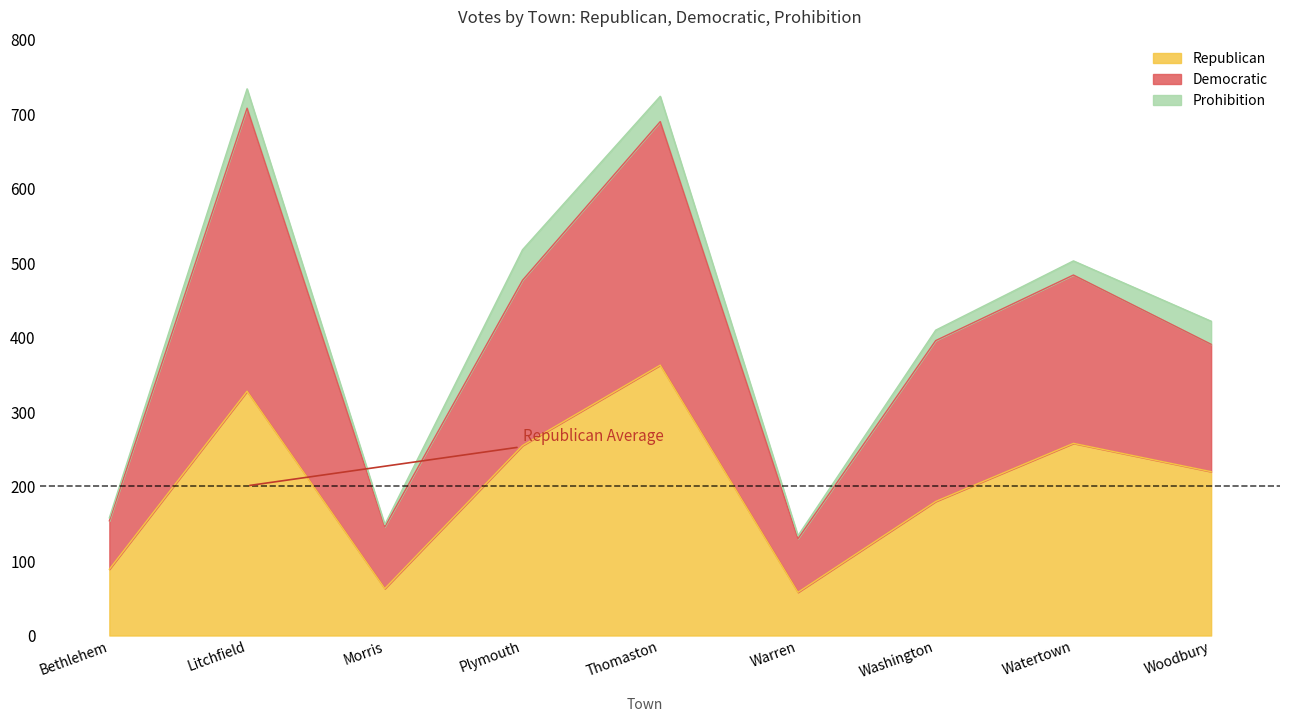

What is the label of the 5th point from the left?

Thomaston